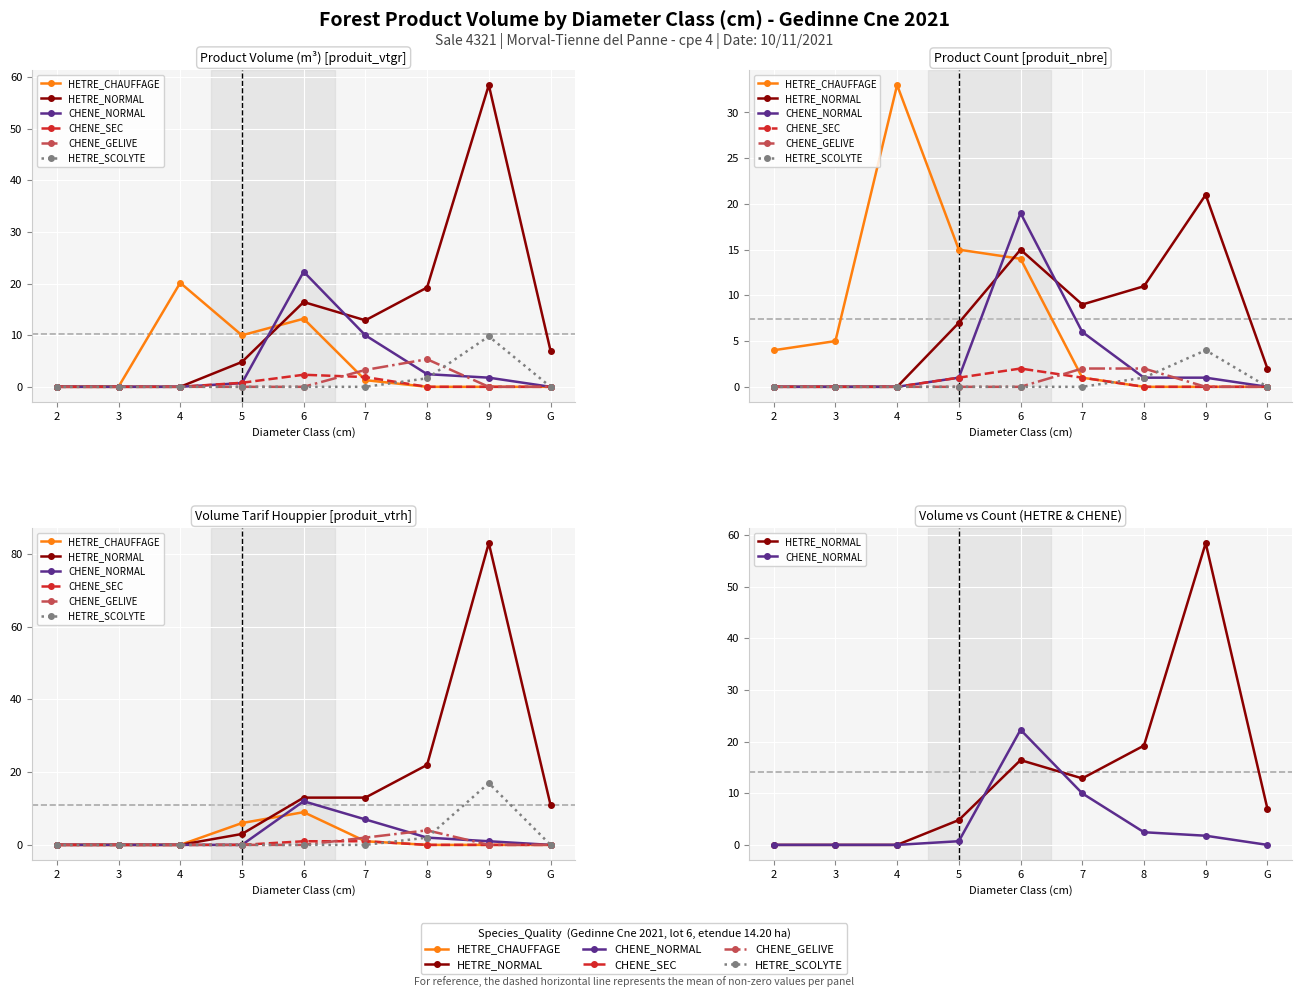

What is the label of the 3rd point from the left?

4